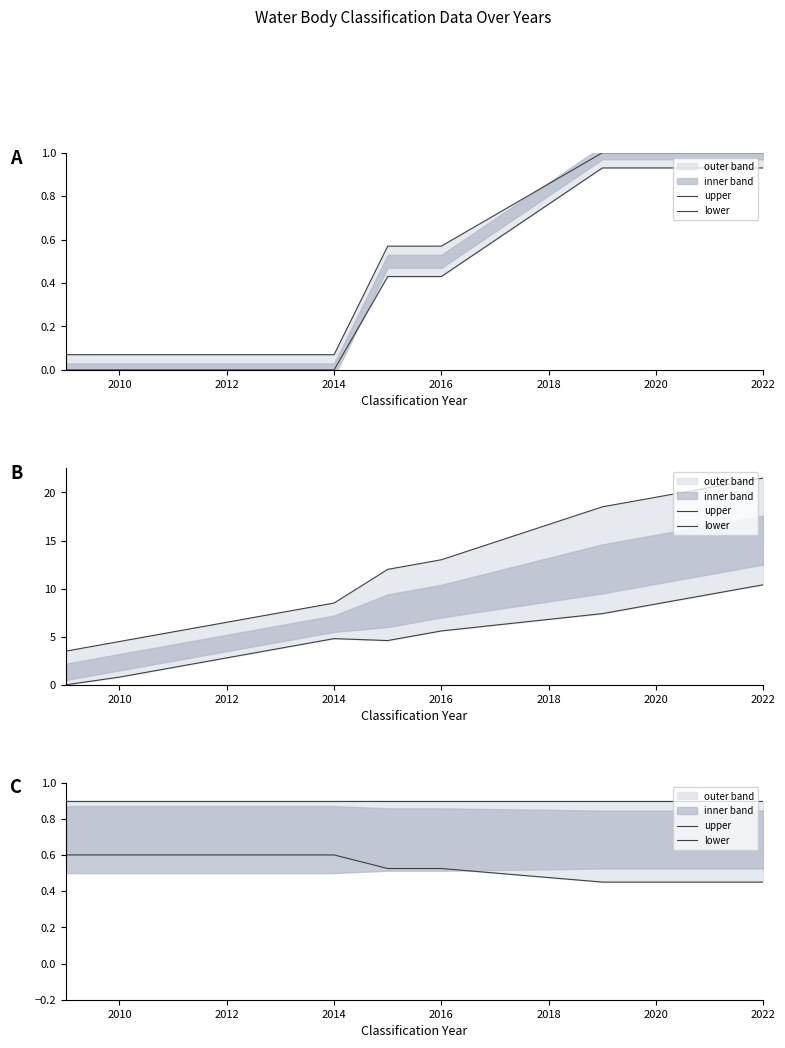

Is this an area chart (filled region under the line)?

No